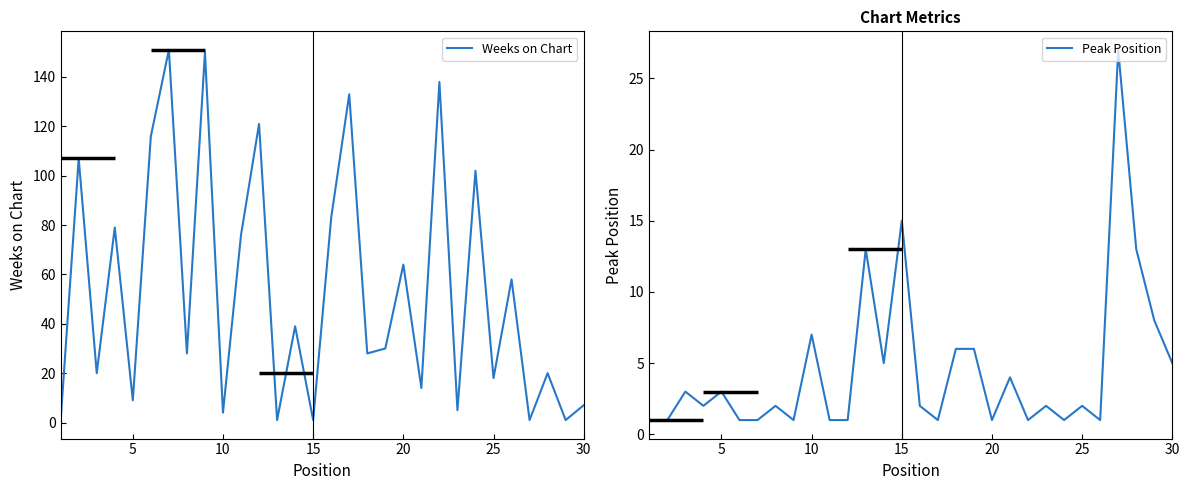

What is the maximum value for Weeks on Chart?

151